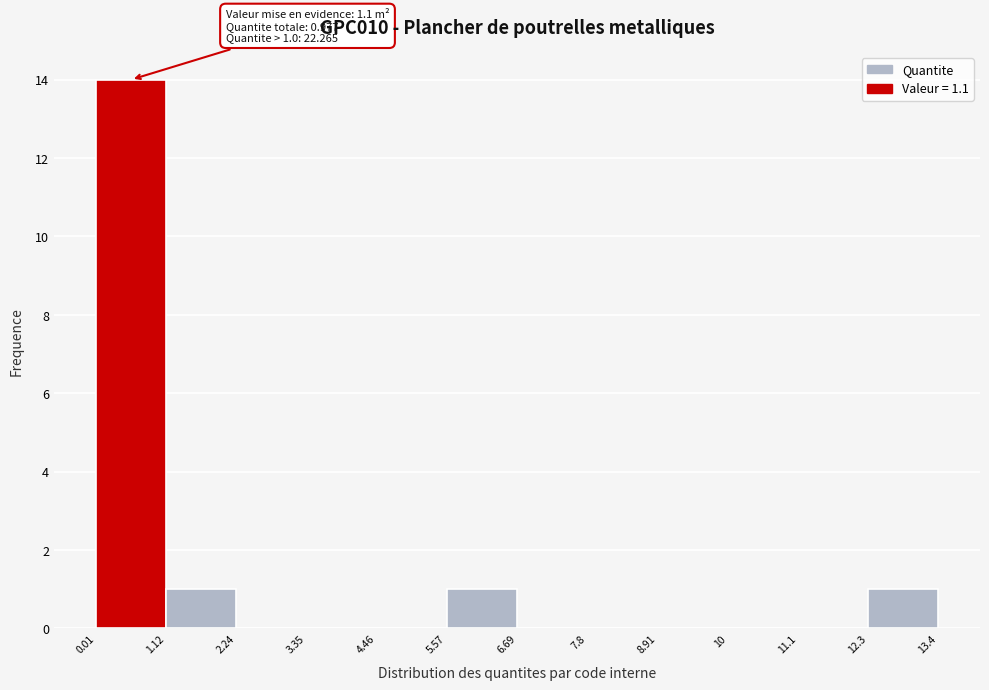

Which range on the x-axis has the tallest bar?

0.01 to 1.12